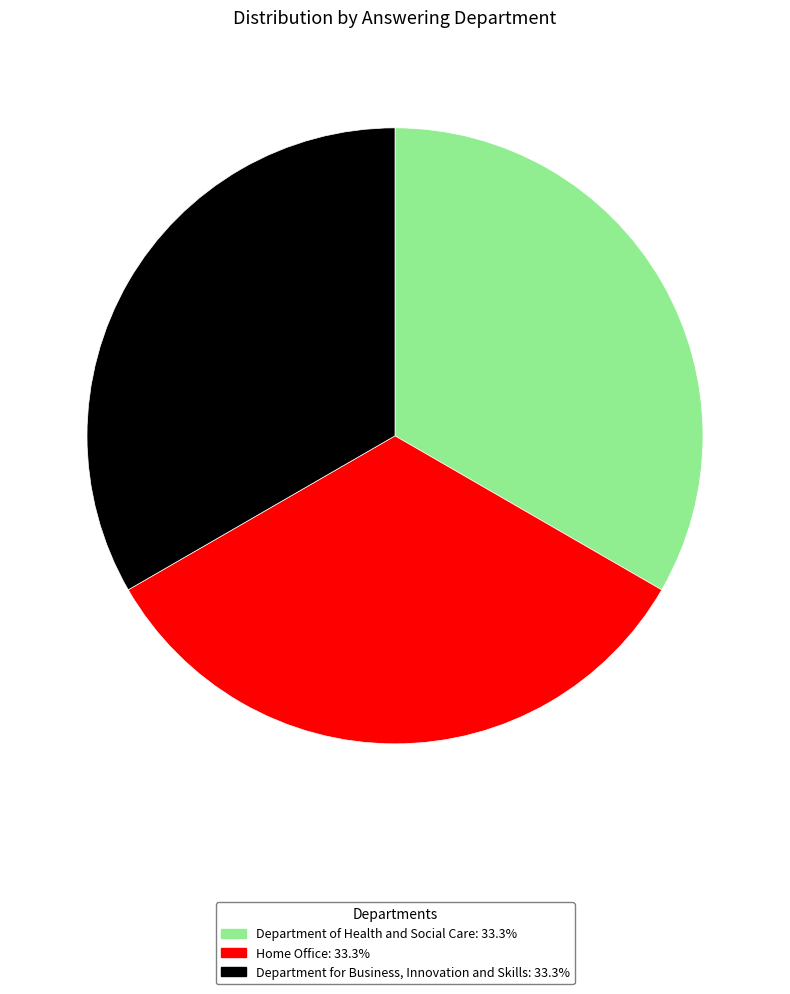

Is the sum of Home Office: 33.3% and Department for Business, Innovation and Skills: 33.3% greater than half?

Yes